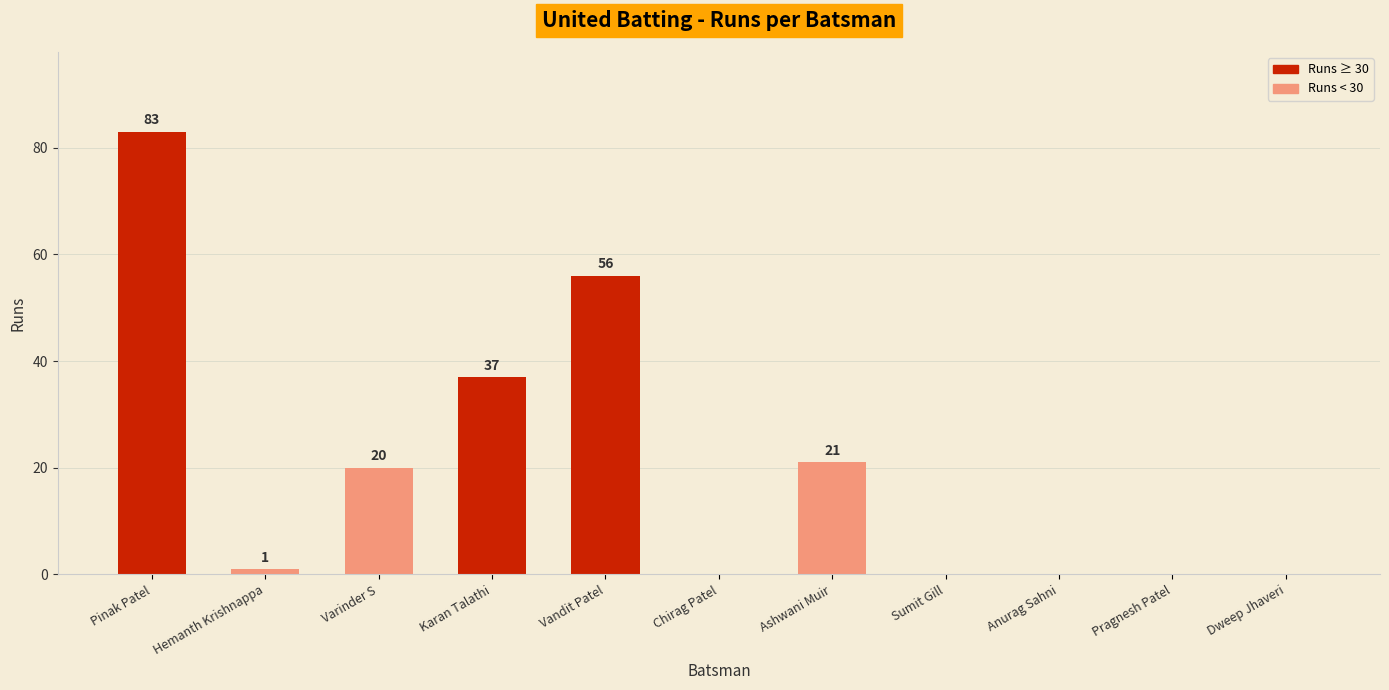

True or false: the data shows 0 at Chirag Patel.

True